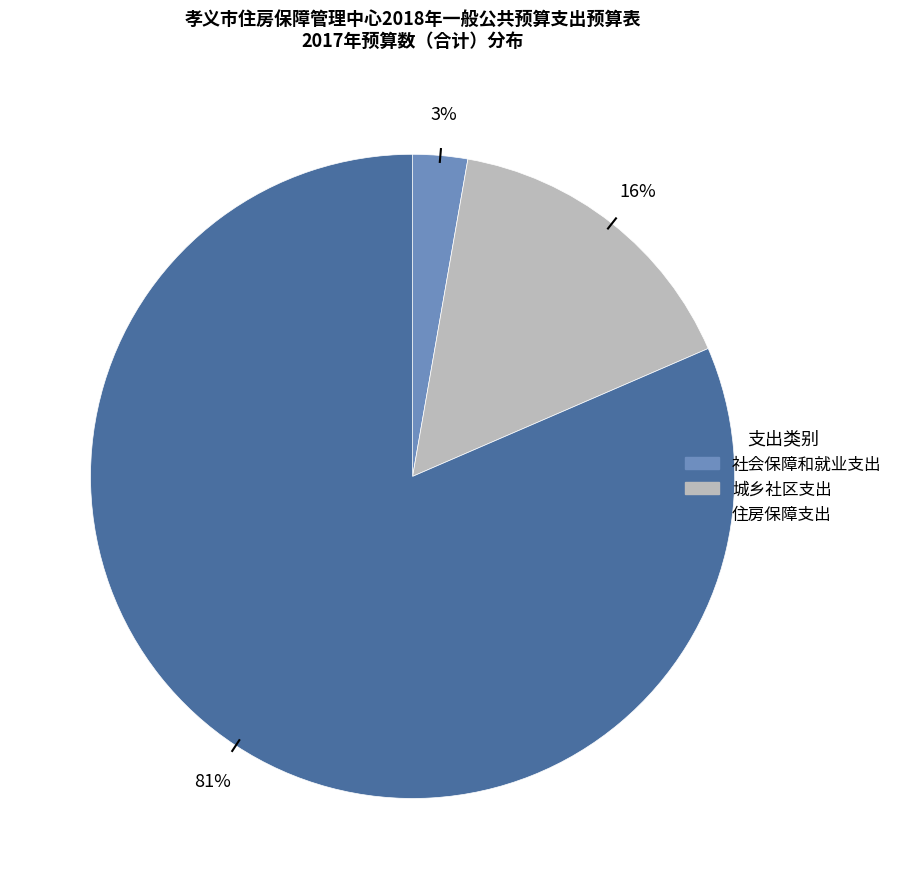

To the nearest percent, what is the average slice percentage?

33%